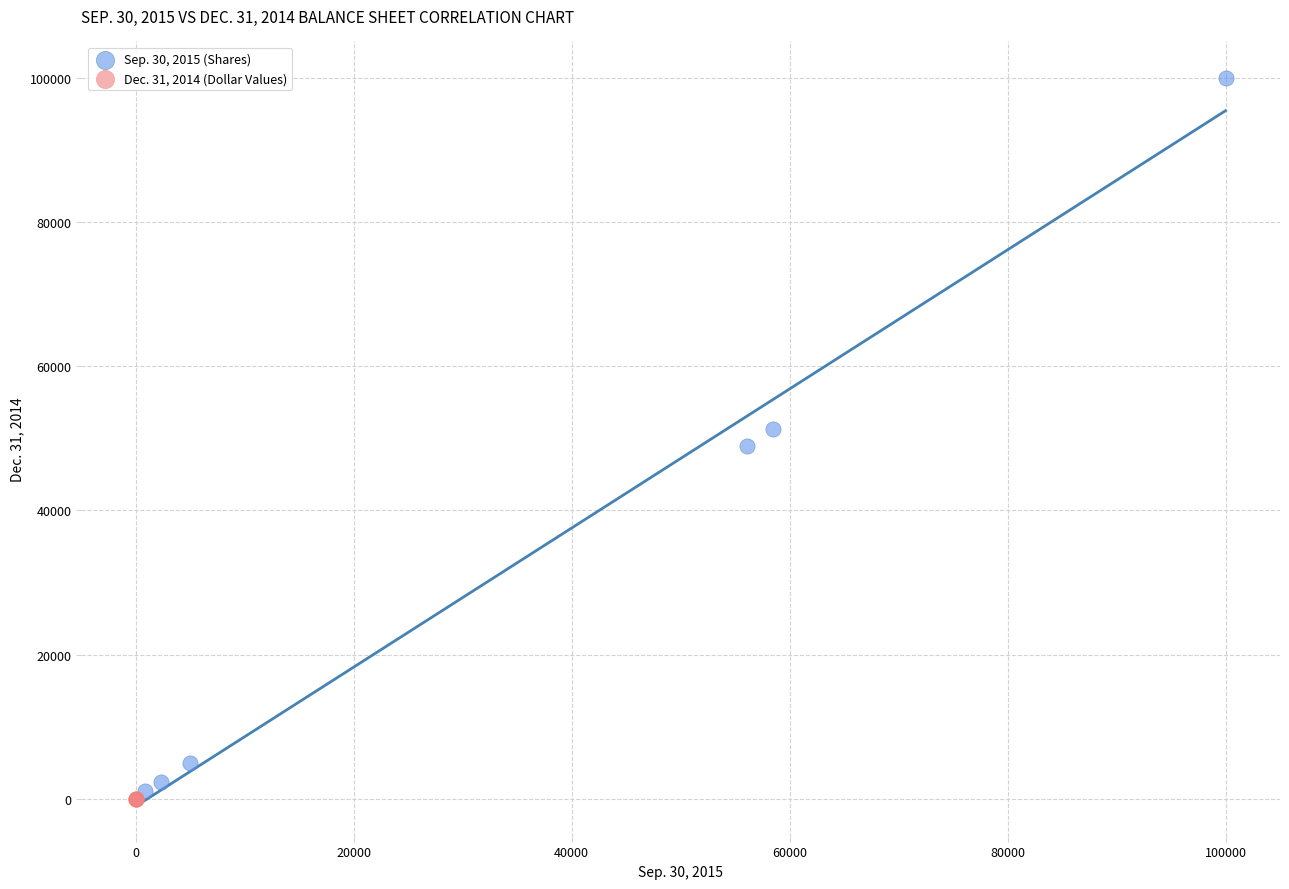

What are all the series names shown in the legend?

Sep. 30, 2015 (Shares), Dec. 31, 2014 (Dollar Values)